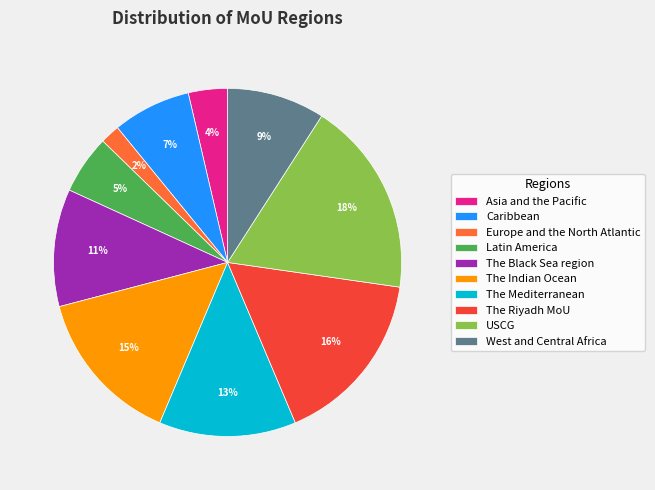

What percentage is the Europe and the North Atlantic slice, to the nearest percent?

2%